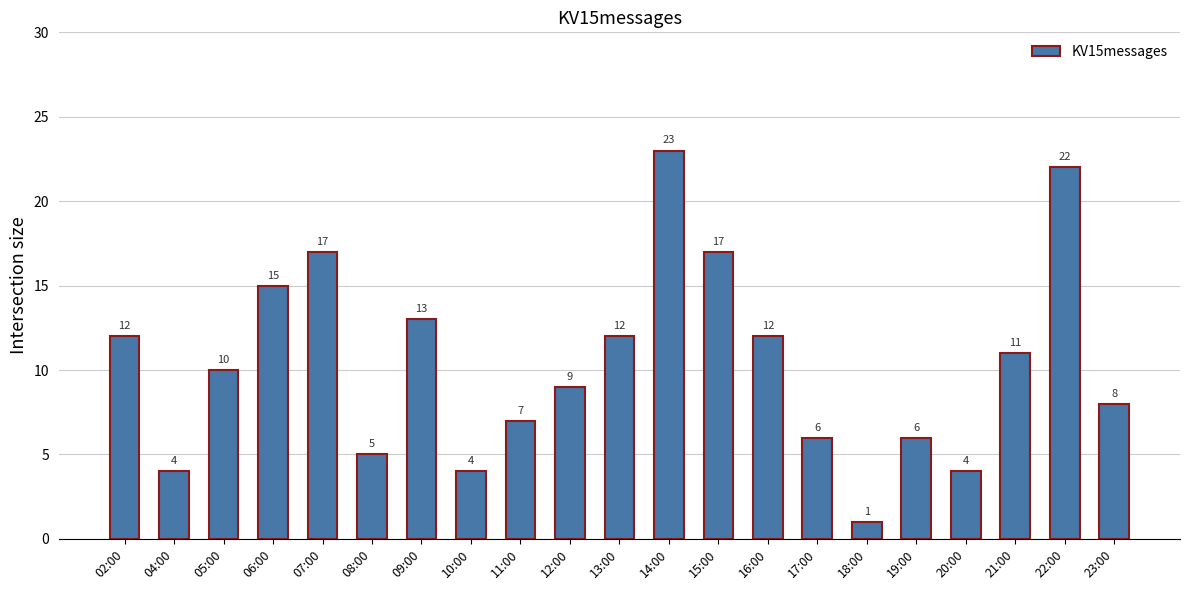

Reading left to right, transcribe all the data shown in this chart.

12	4	10	15	17	5	13	4	7	9	12	23	17	12	6	1	6	4	11	22	8